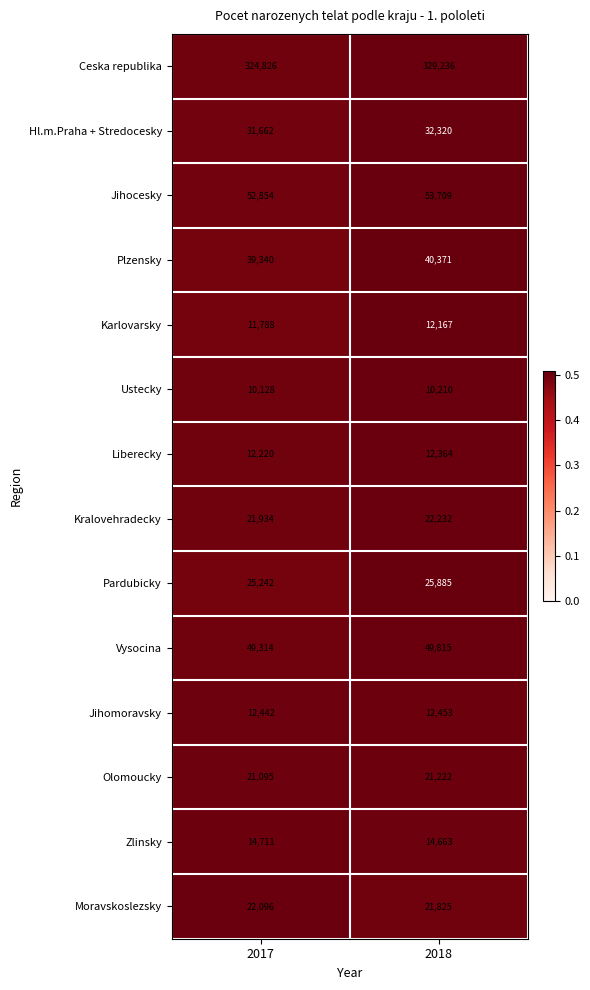

Which series has the widest spread of values?

Ceska republika